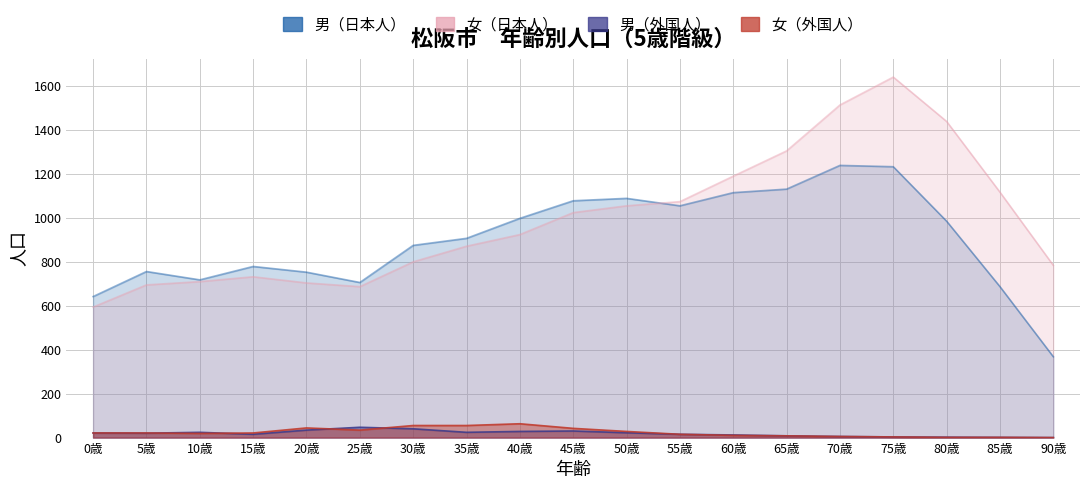

Which label corresponds to the smallest value in the chart?

90歳